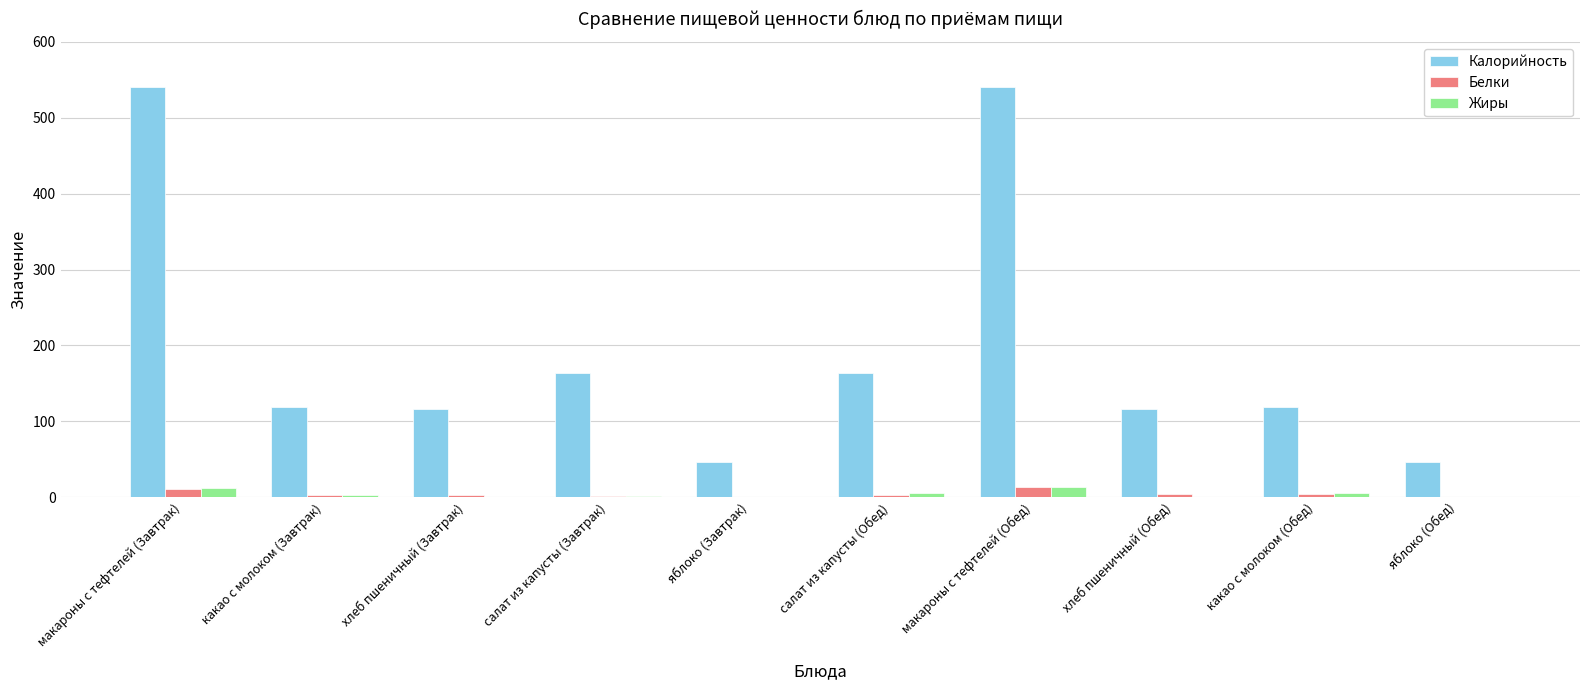

Which series has the largest total across all categories?

Калорийность